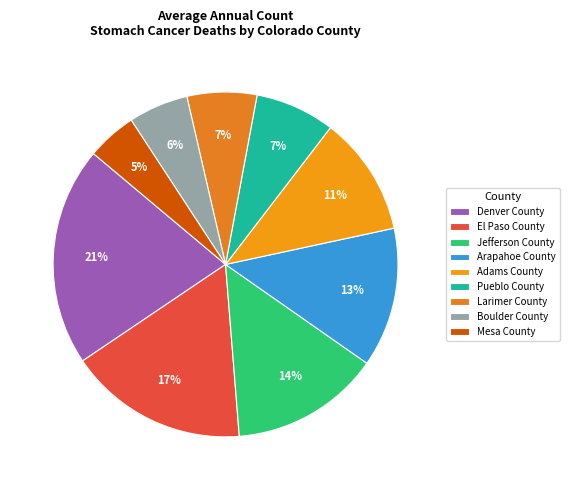

Which category has the smallest portion of the pie?

Mesa County